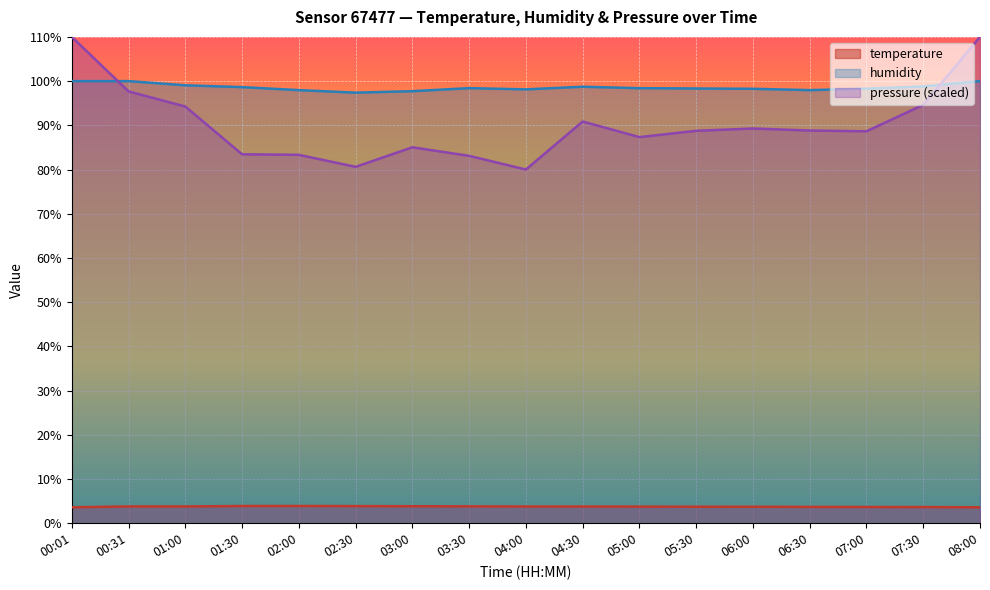

What is the average value of the humidity series?

98.6